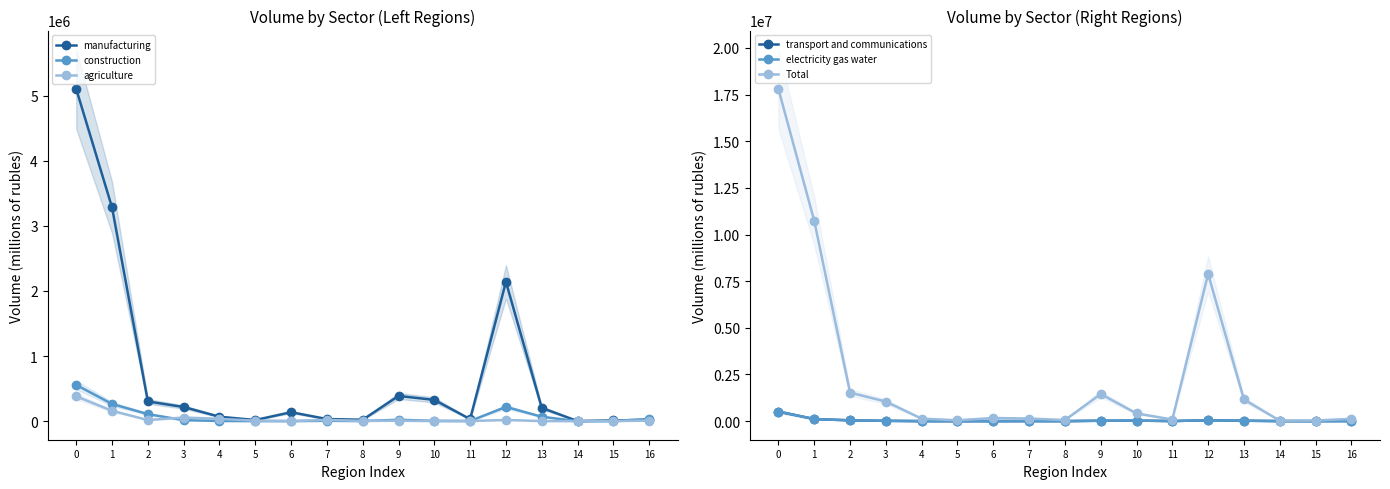

True or false: manufacturing and Total cross at least once.

False